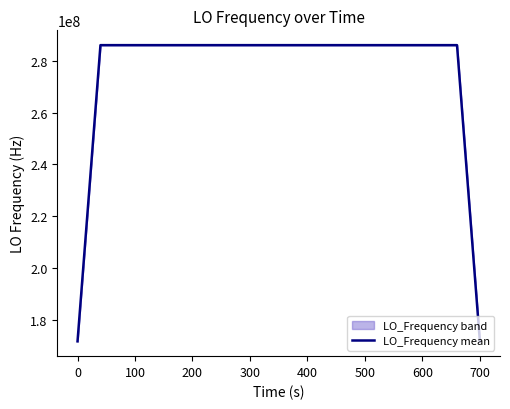

What is the greatest value displayed?

286047001.0